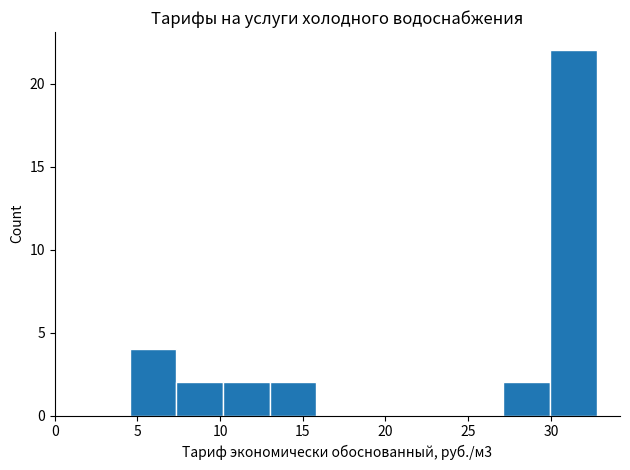

Reading left to right, transcribe this chart: for each bar, give the range it covers on the x-axis and its height. Neither the bar edges nor the heights are printed on the chart, so give them approximately, as read against the axes.

4.5 to 7.5: 4
7.5 to 10.0: 2
10.0 to 13.0: 2
13.0 to 16.0: 2
16.0 to 18.5: 0
18.5 to 21.5: 0
21.5 to 24.5: 0
24.5 to 27.0: 0
27.0 to 30.0: 2
30.0 to 33.0: 22